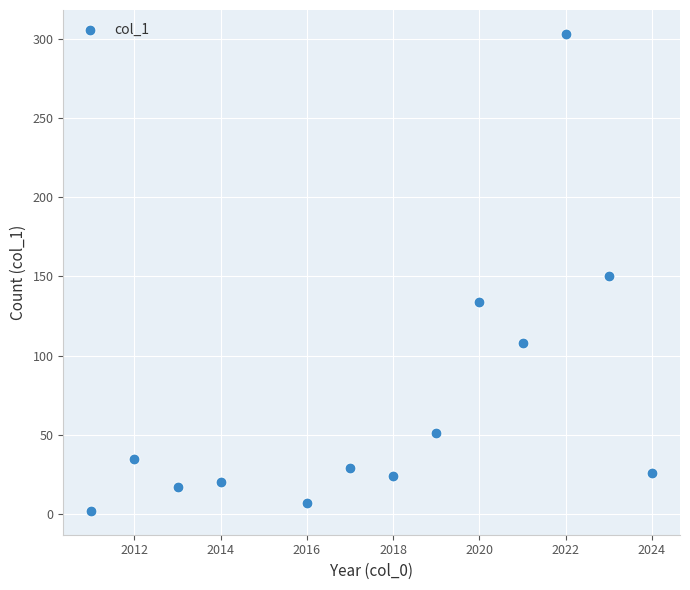

What is the range of X values (max minus min)?

13